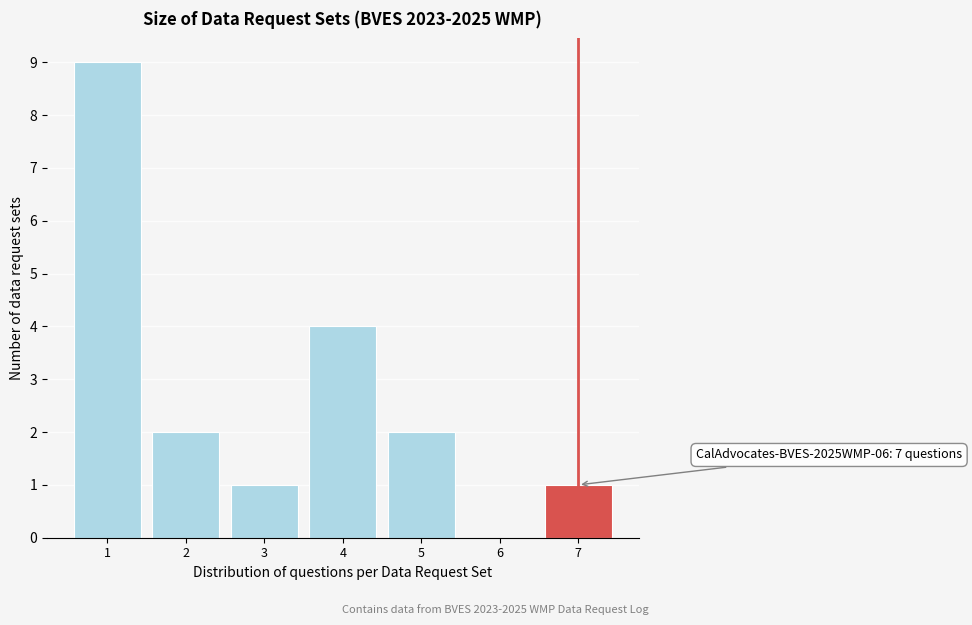

Reading left to right, list all the values displayed in this chart.

1=9	2=2	3=1	4=4	5=2	6=0	7=1